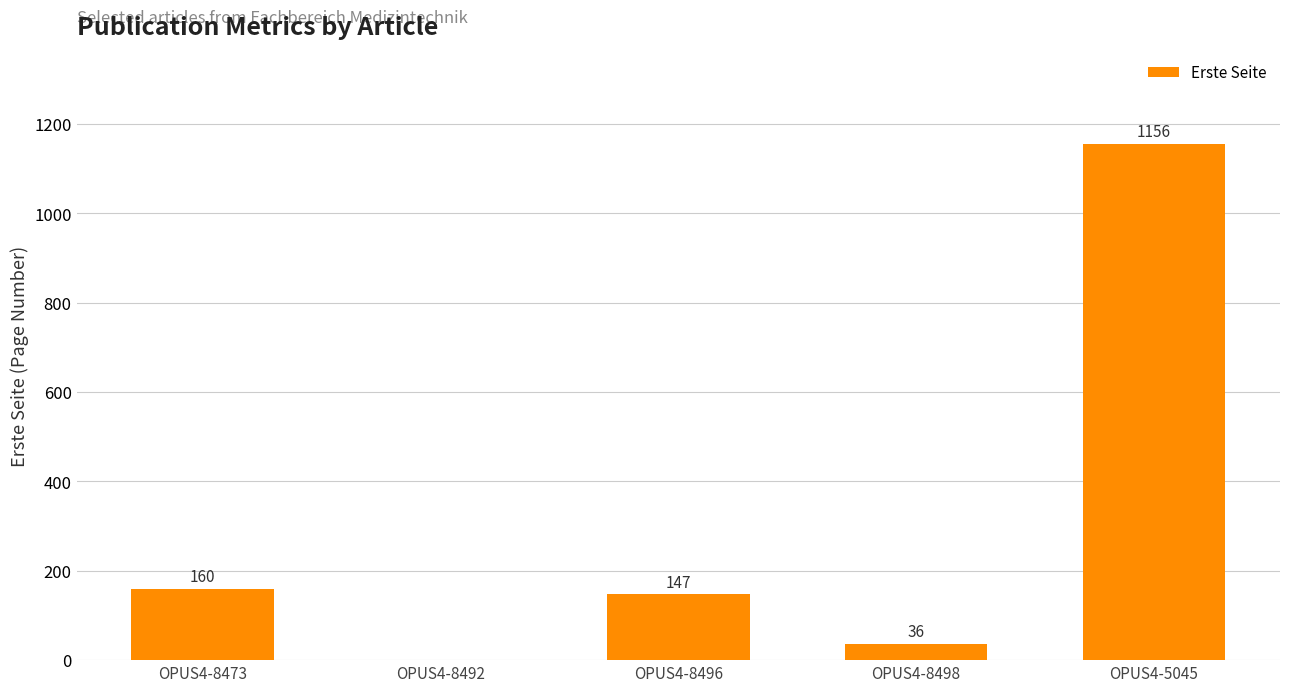

What is the change in value from OPUS4-8492 to OPUS4-8498?

+36